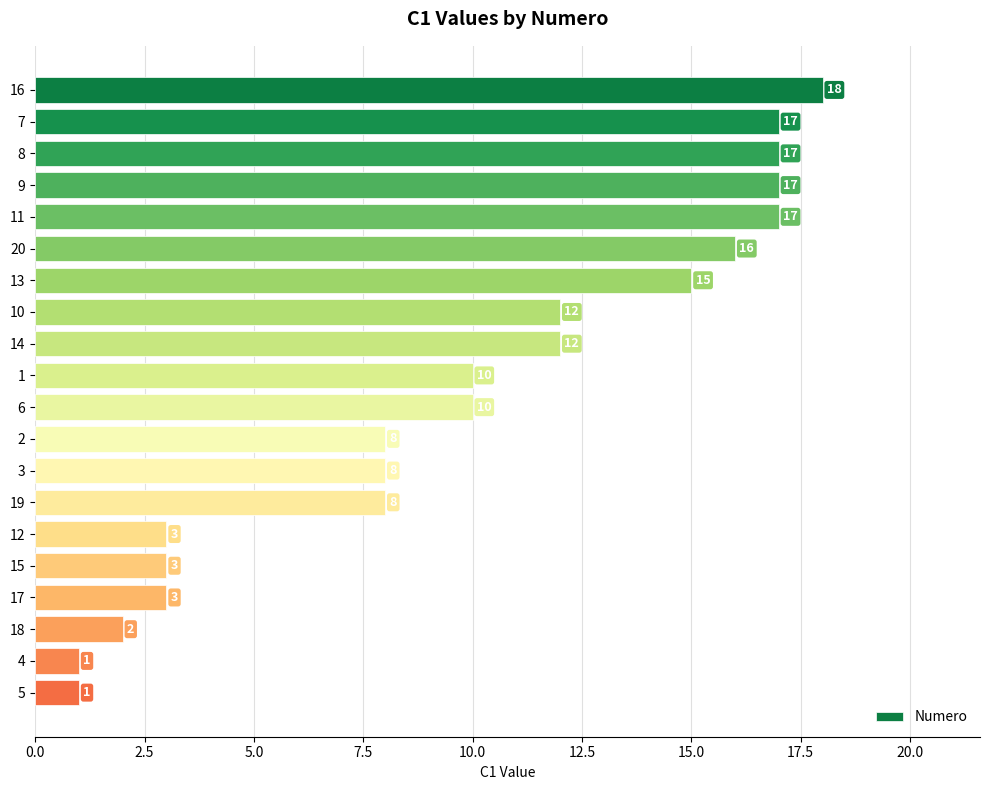

Count the number of data series in this chart.

1